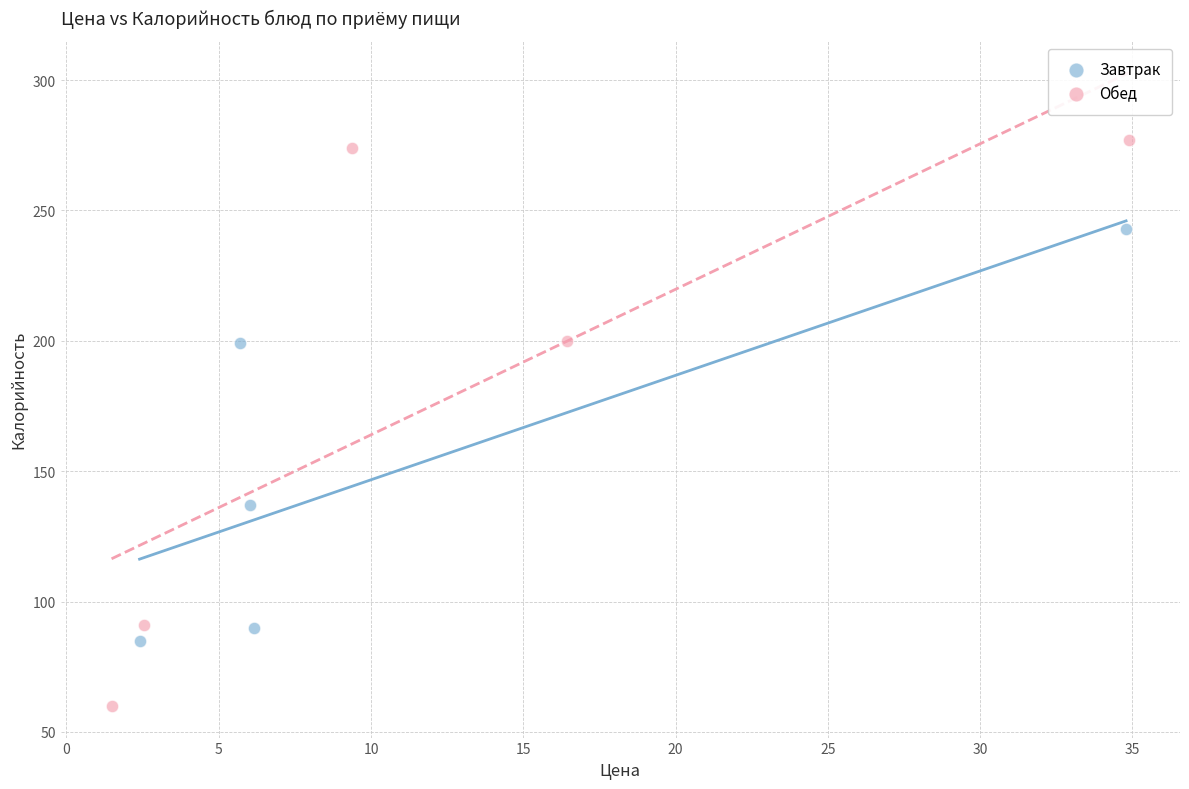

Which series reaches the minimum Y coordinate?

Обед